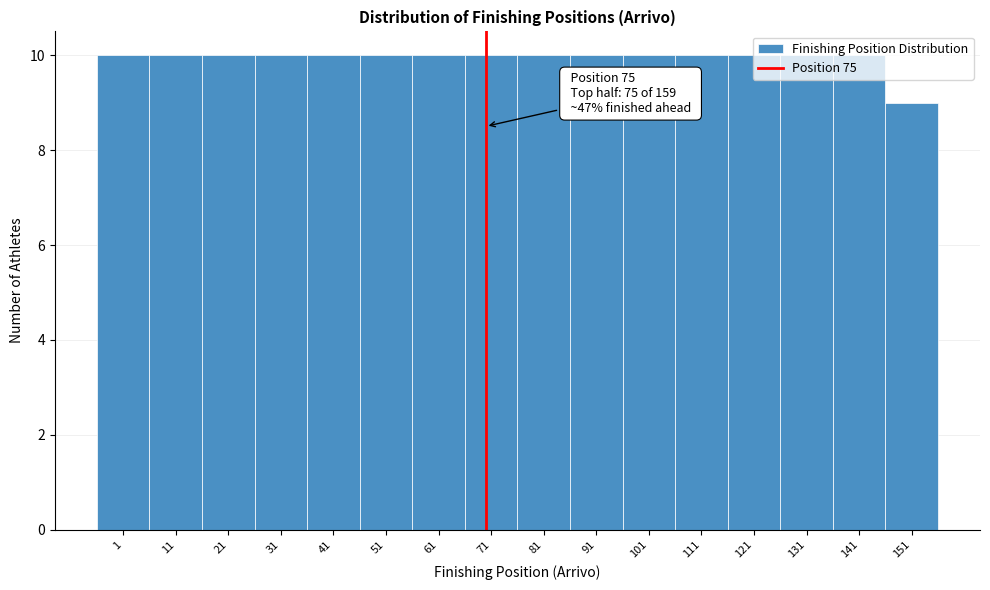

What is the smallest value displayed?

9